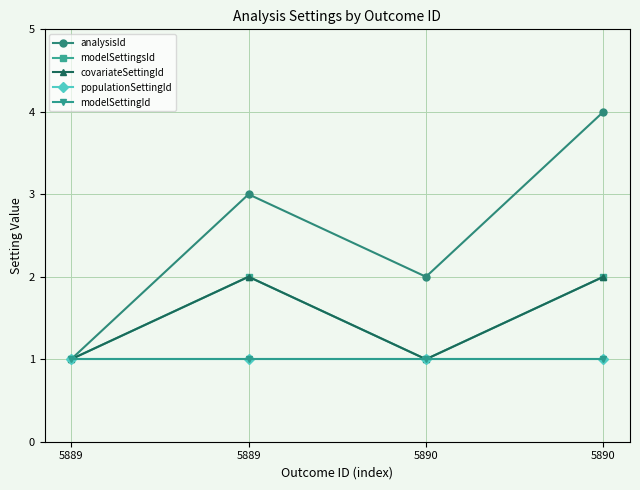

Which has a higher value, 5890 or 5890?

5890